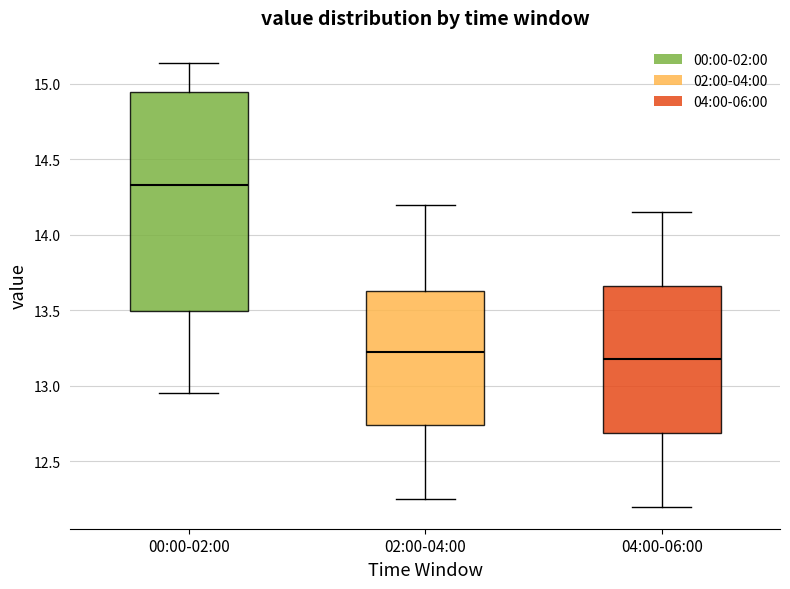

Where is the lower edge of the box for 04:00-06:00 on the y-axis? The values are not printed on the chart, so give them approximately, as read against the axis.

12.70